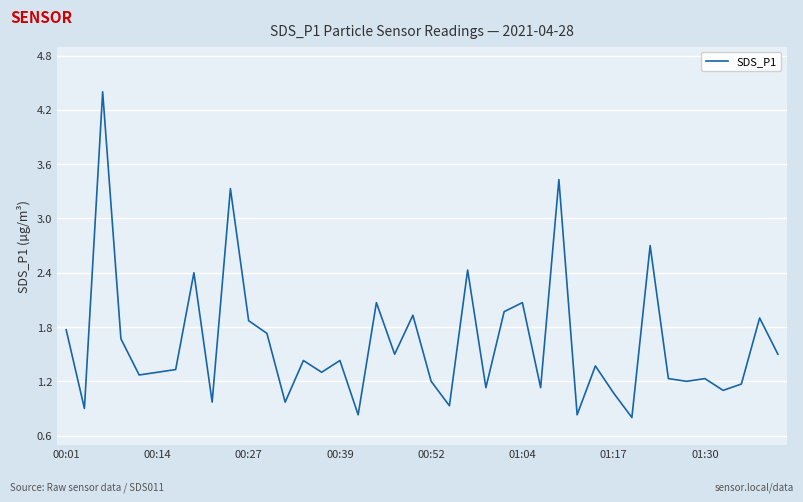

What is the maximum value shown in the chart?

4.4